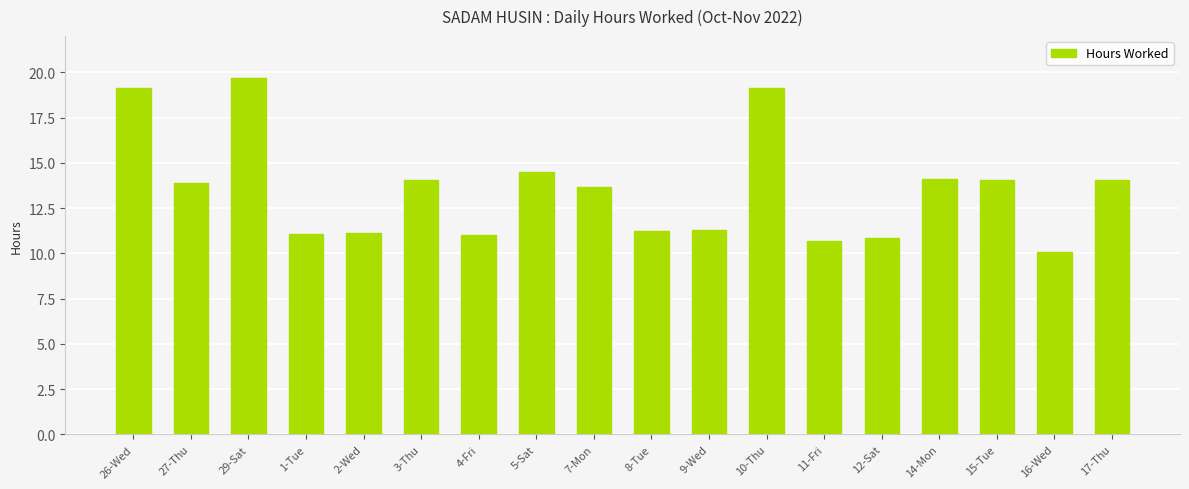

What is the label of the 13th bar from the left?

11-Fri